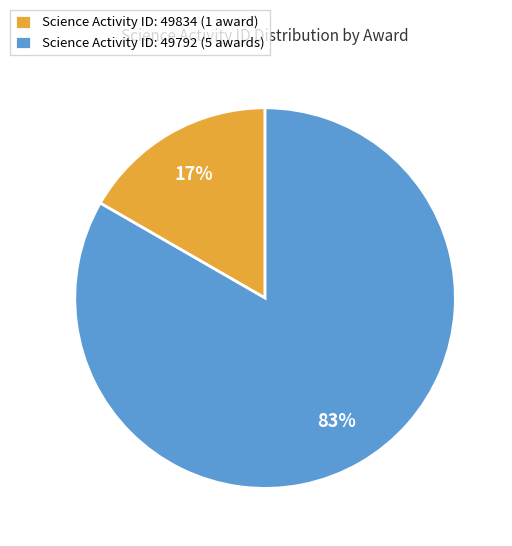

To the nearest percent, what is the combined percentage of Science Activity ID: 49792 (5 awards) and Science Activity ID: 49834 (1 award)?

100%